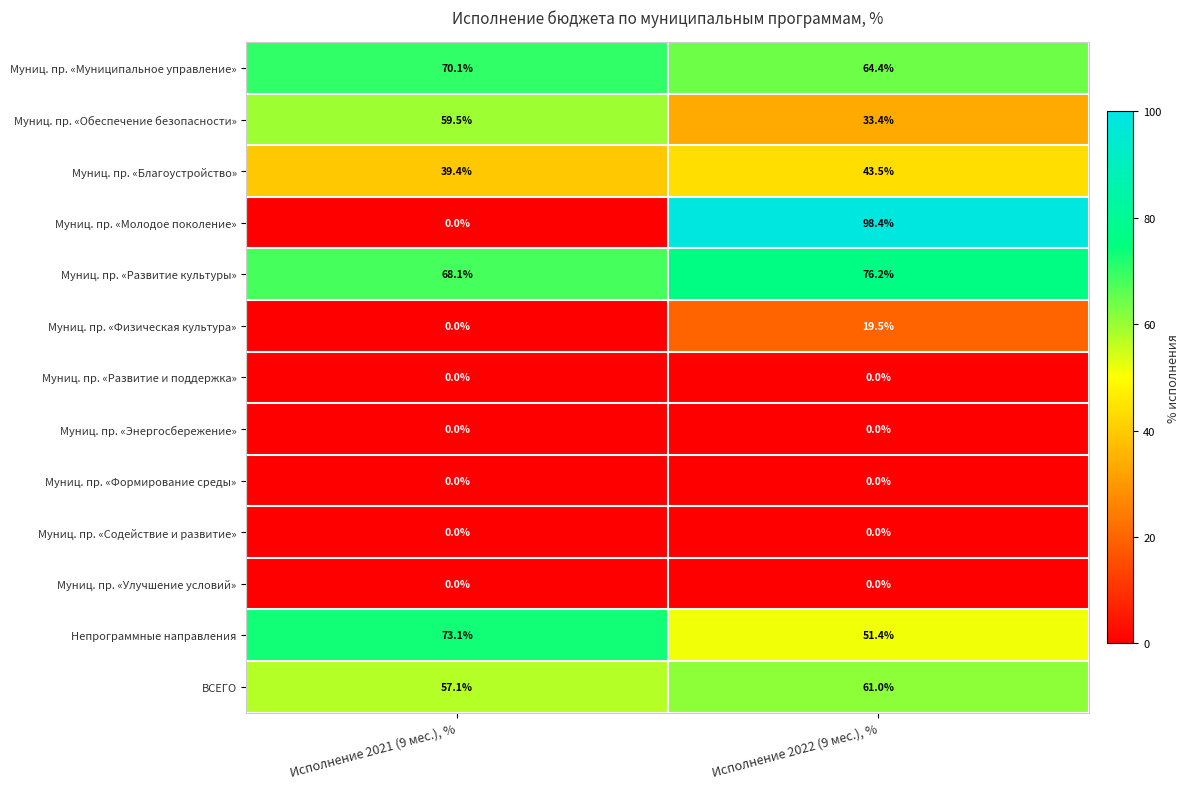

True or false: Муниц. пр. «Развитие культуры» has a value of 68.1 at Исполнение 2021 (9 мес.), %.

True